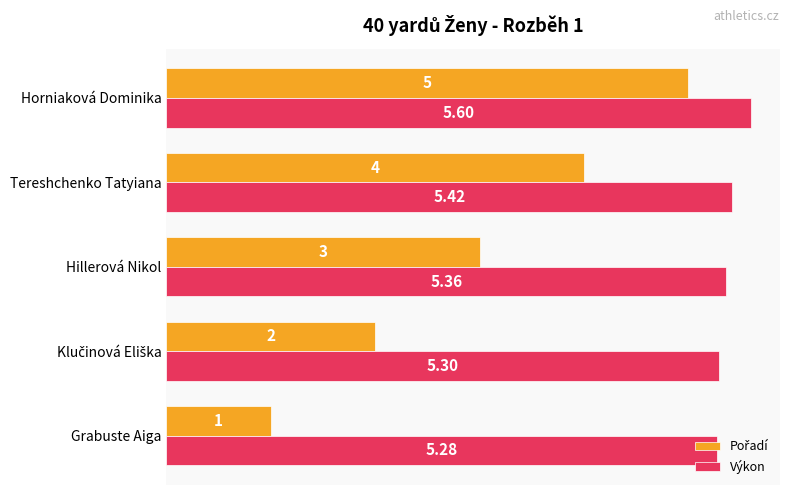

Which category has the highest value across all series?

Horniaková Dominika